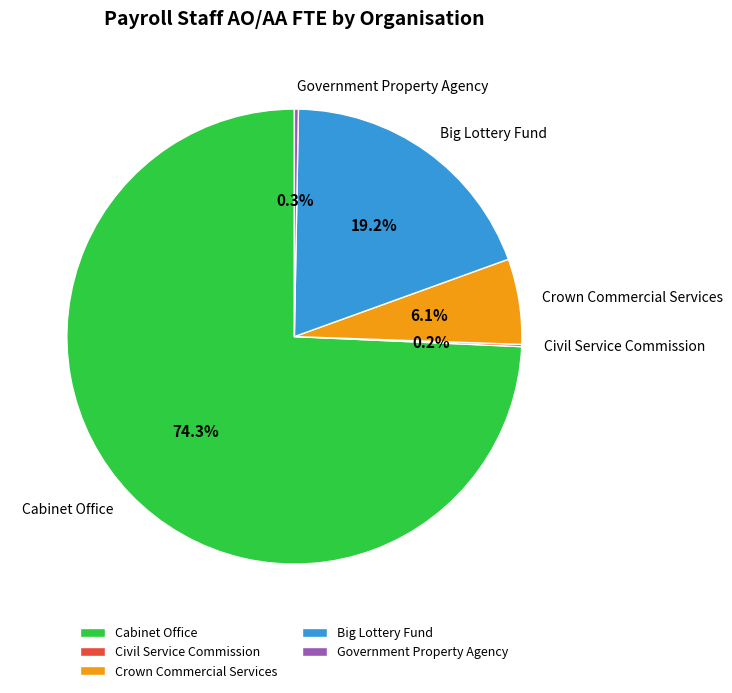

Which has a higher value, Big Lottery Fund or Crown Commercial Services?

Big Lottery Fund